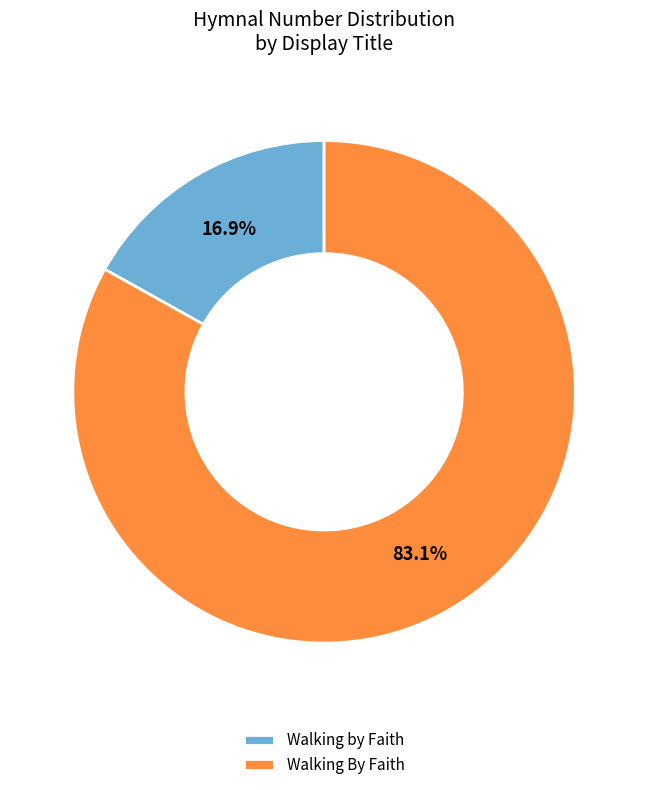

To the nearest percent, what portion does Walking By Faith represent?

83%